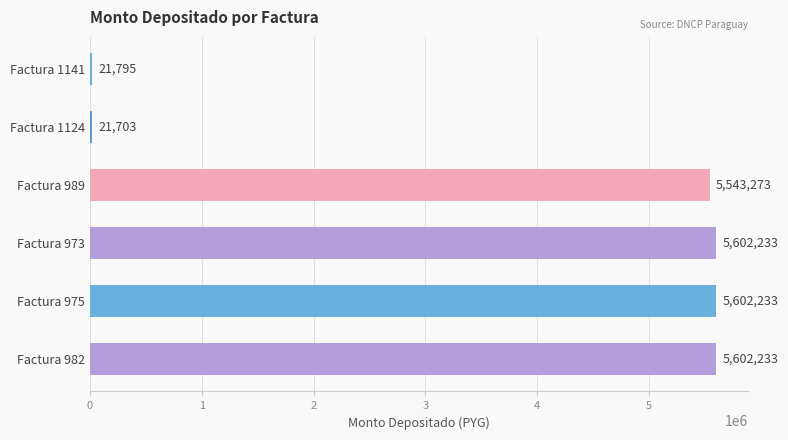

Which has a higher value, Factura 989 or Factura 975?

Factura 975